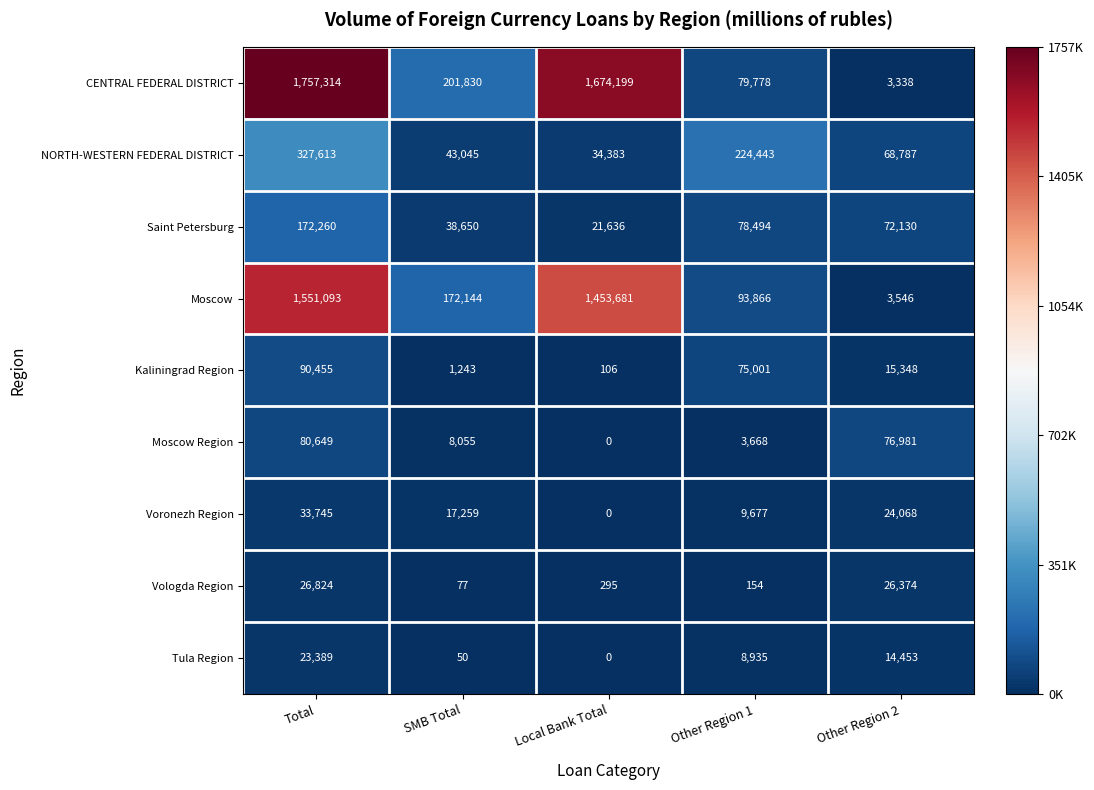

Is it true that Tula Region equals 14453 at Other Region 2?

True